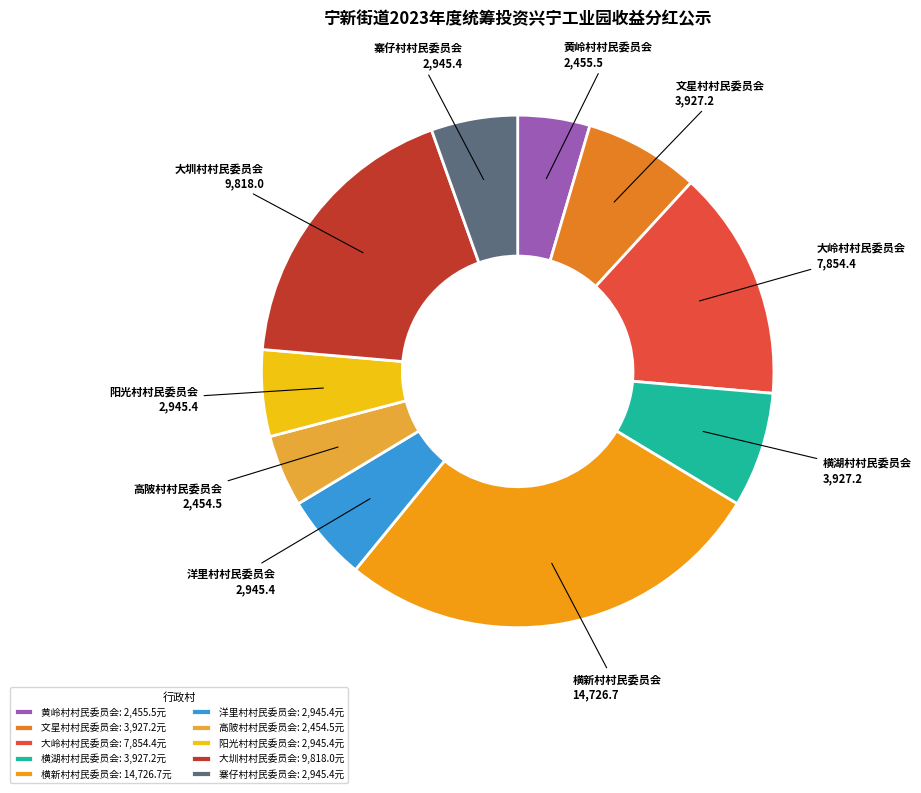

Is the sum of 阳光村村民委员会 and 大岭村村民委员会 greater than half?

No